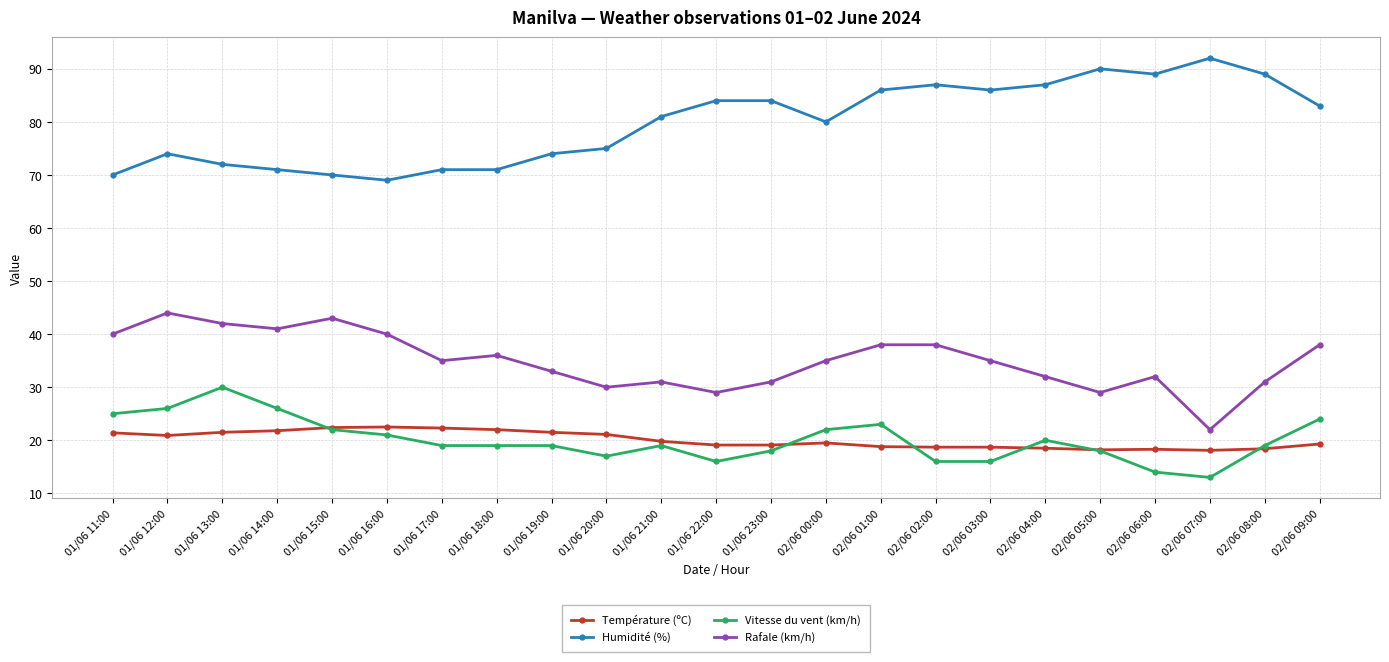

Which category has the lowest value across all series?

02/06 07:00